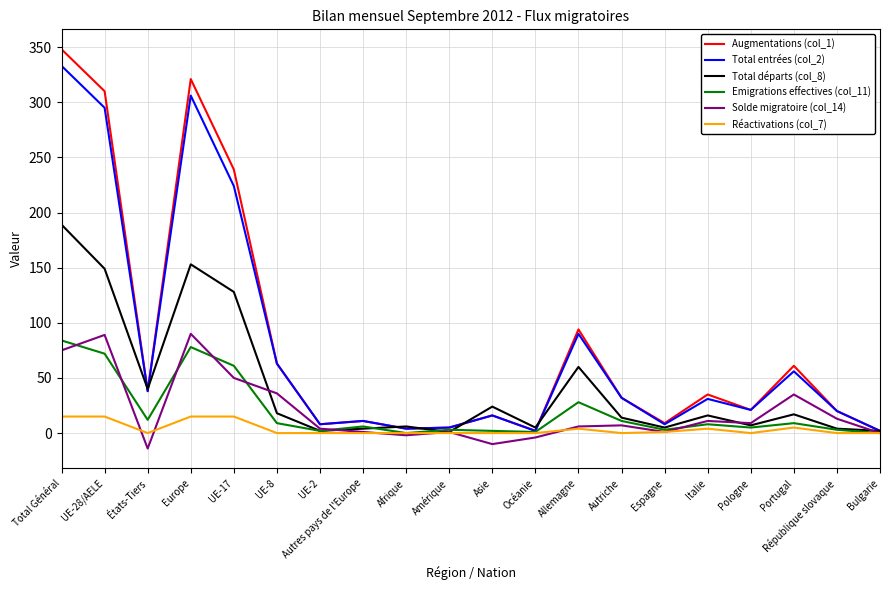

Between Europe and République slovaque, which series saw the biggest shift?

Augmentations (col_1)